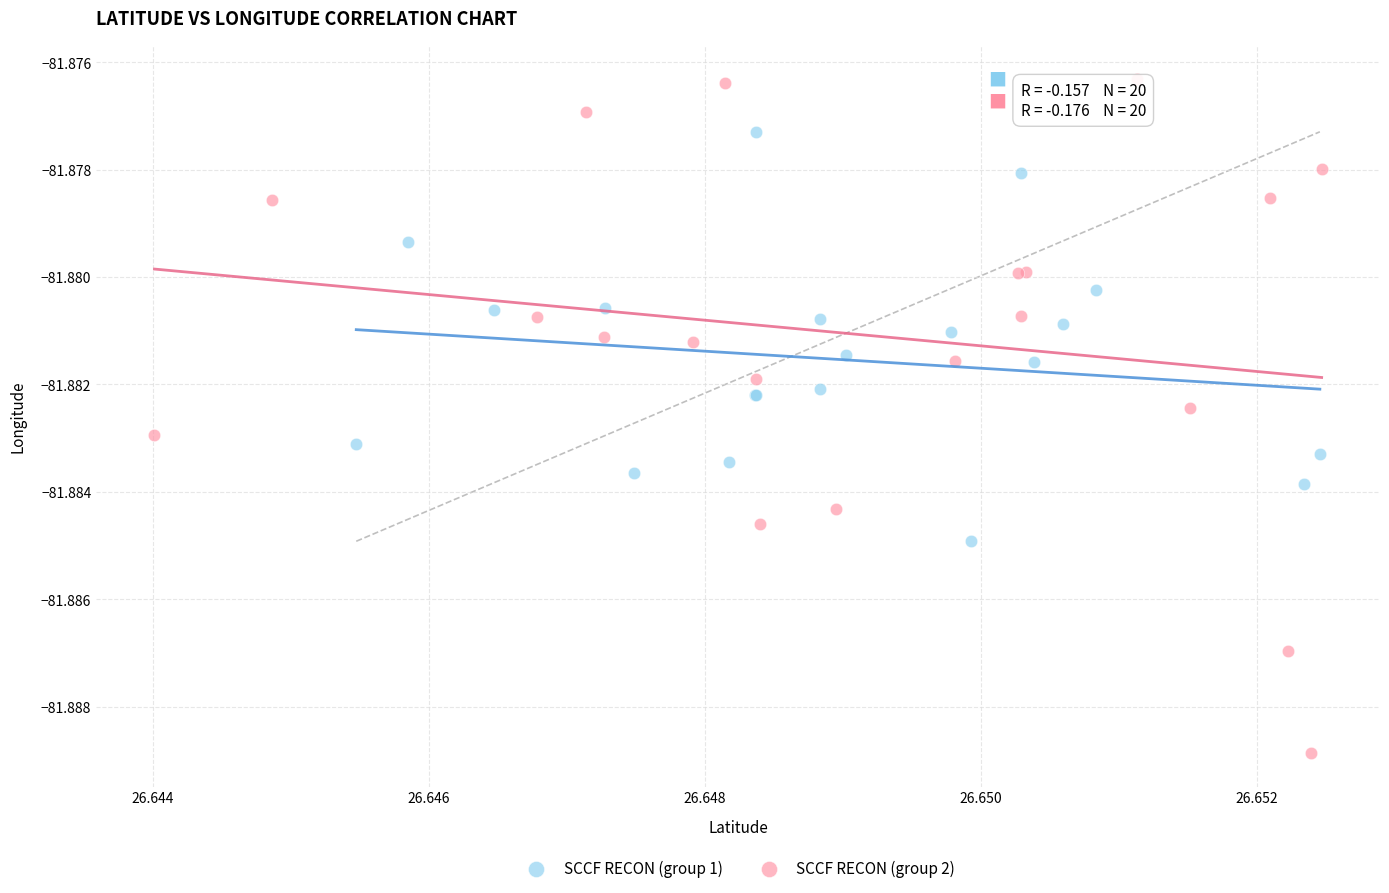

What are all the series names shown in the legend?

SCCF RECON (group 1), SCCF RECON (group 2)